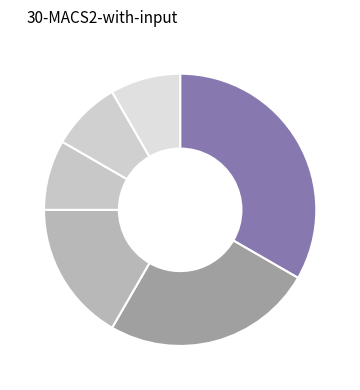

Rank the categories by value from highest to lowest.

Spānija, Lietuva, Italija, Portugāle, Francija, Polija